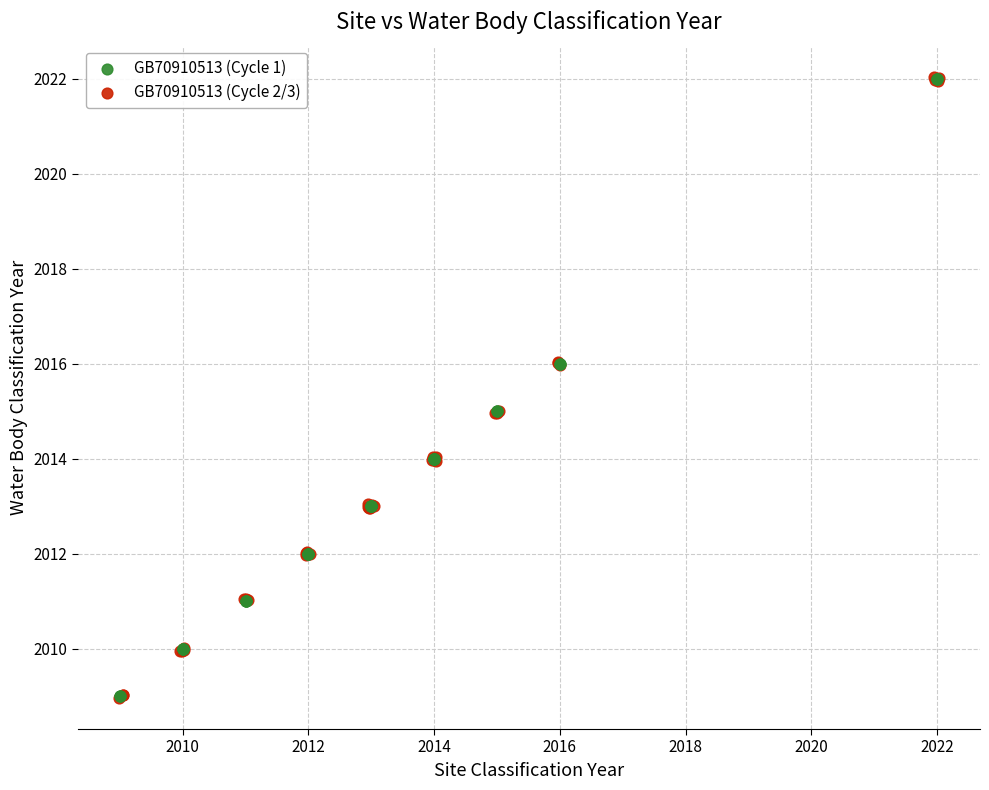

What are all the series names shown in the legend?

GB70910513 (Cycle 1), GB70910513 (Cycle 2/3)